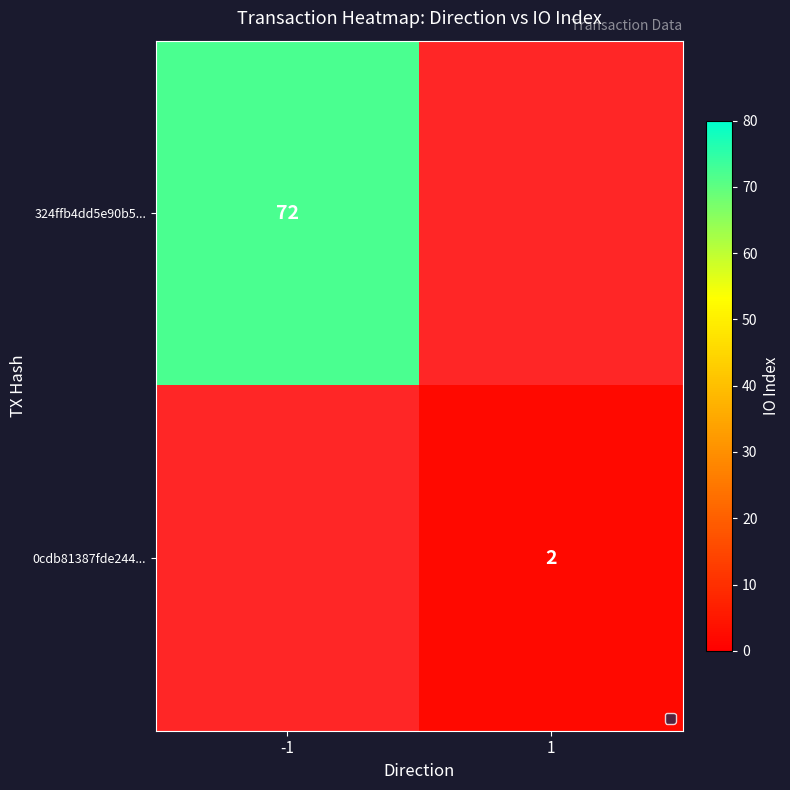

At how many categories does at least one series exceed 13?

1